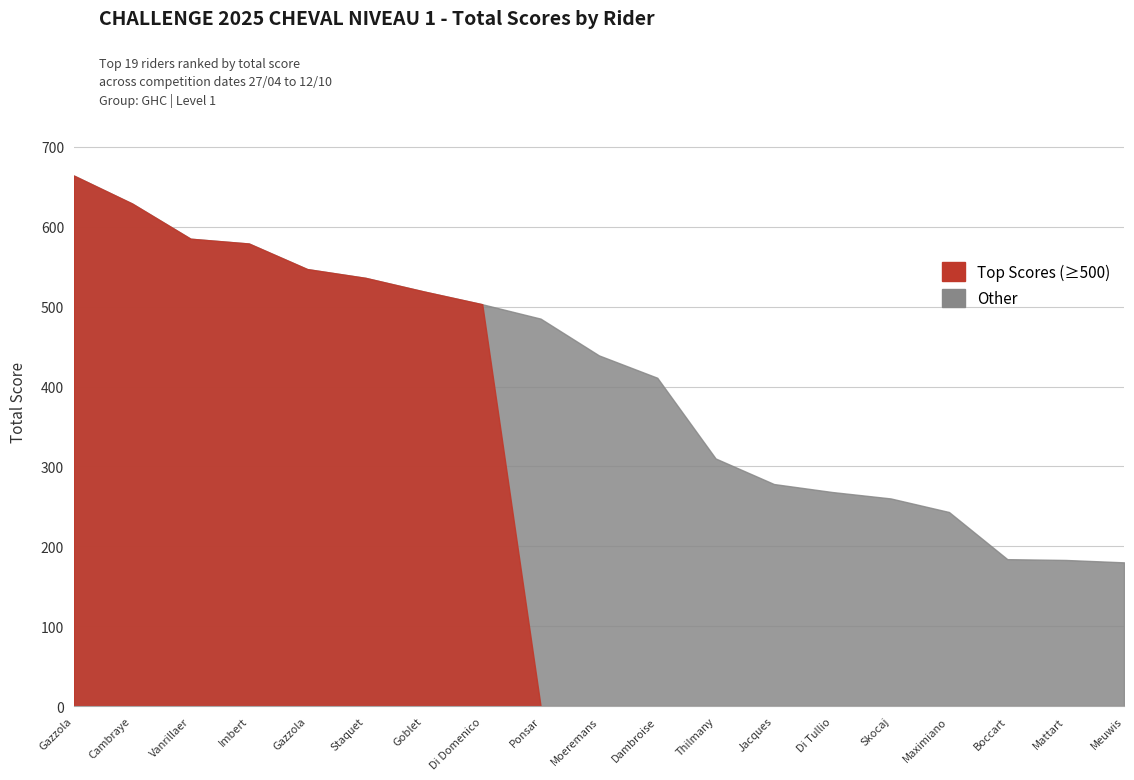

How many values in the Rank series are below 10?

9